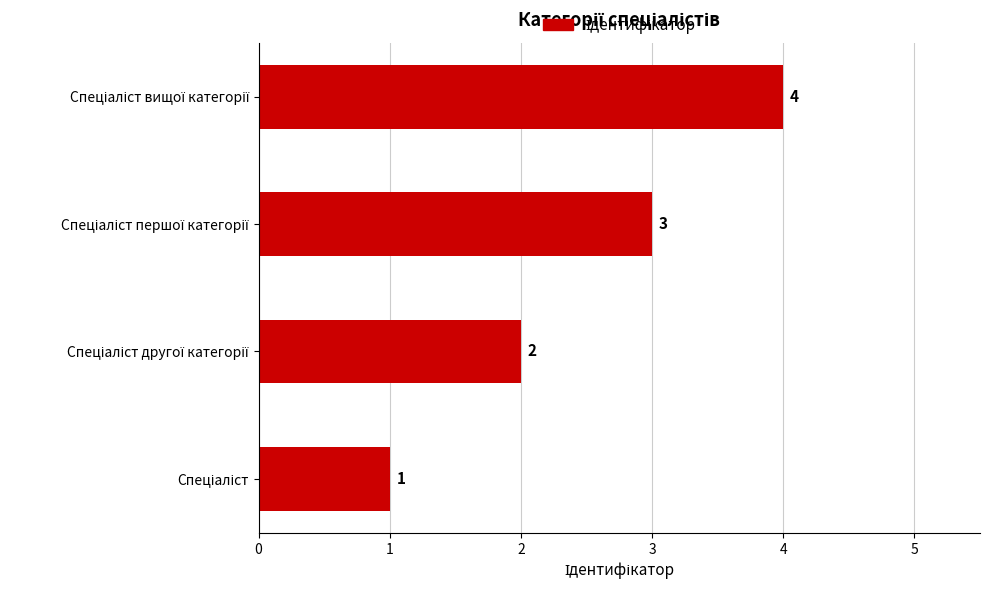

What is the greatest value displayed?

4